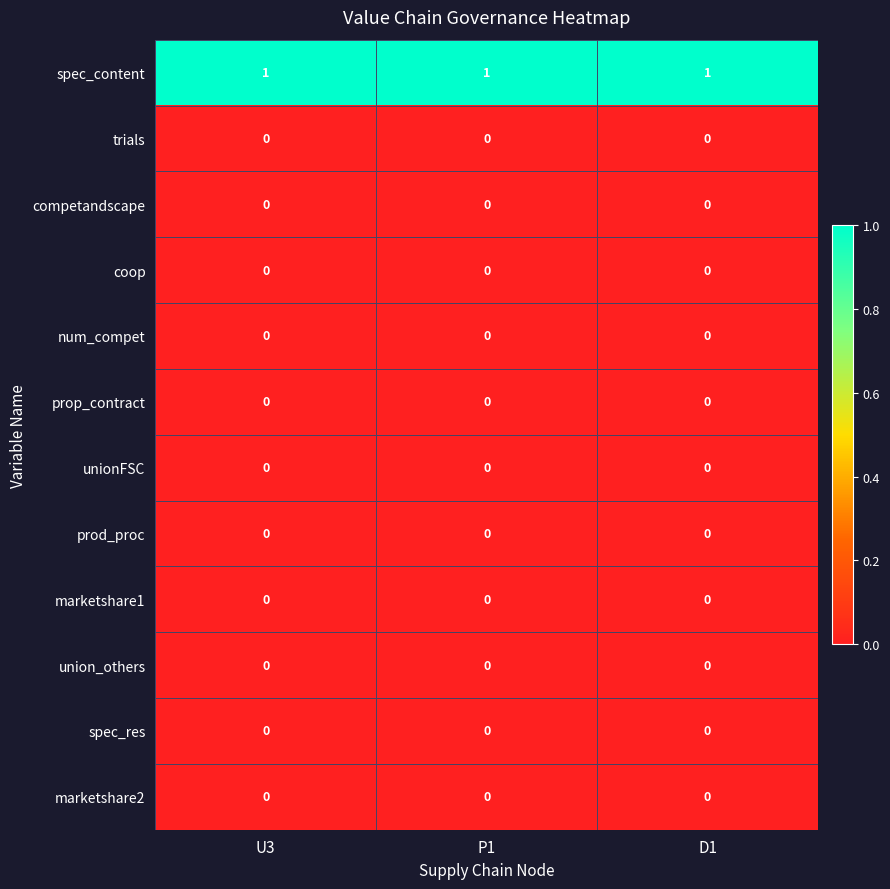

What is the sum of all spec_content values?

3